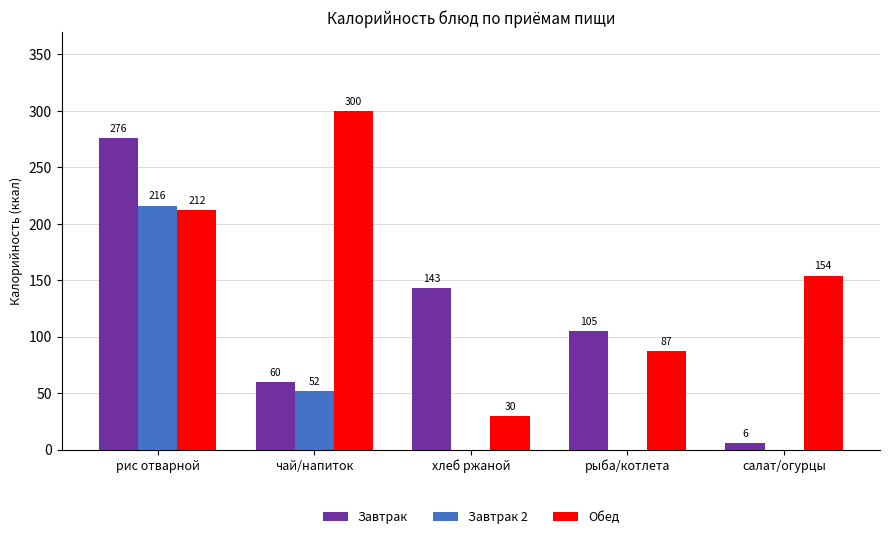

What is the difference between the Завтрак values at хлеб ржаной and рис отварной?

133